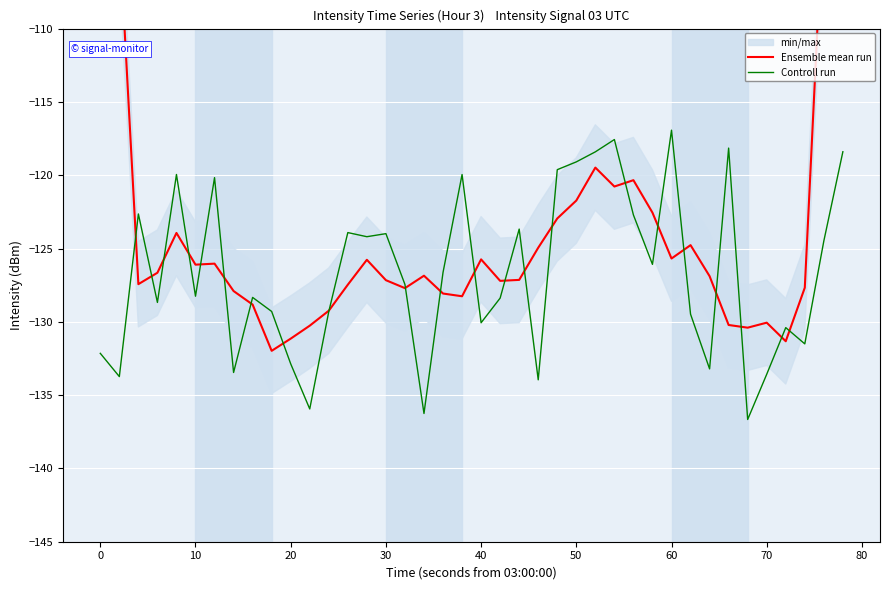

True or false: Ensemble mean run and Controll run intersect in this chart.

True